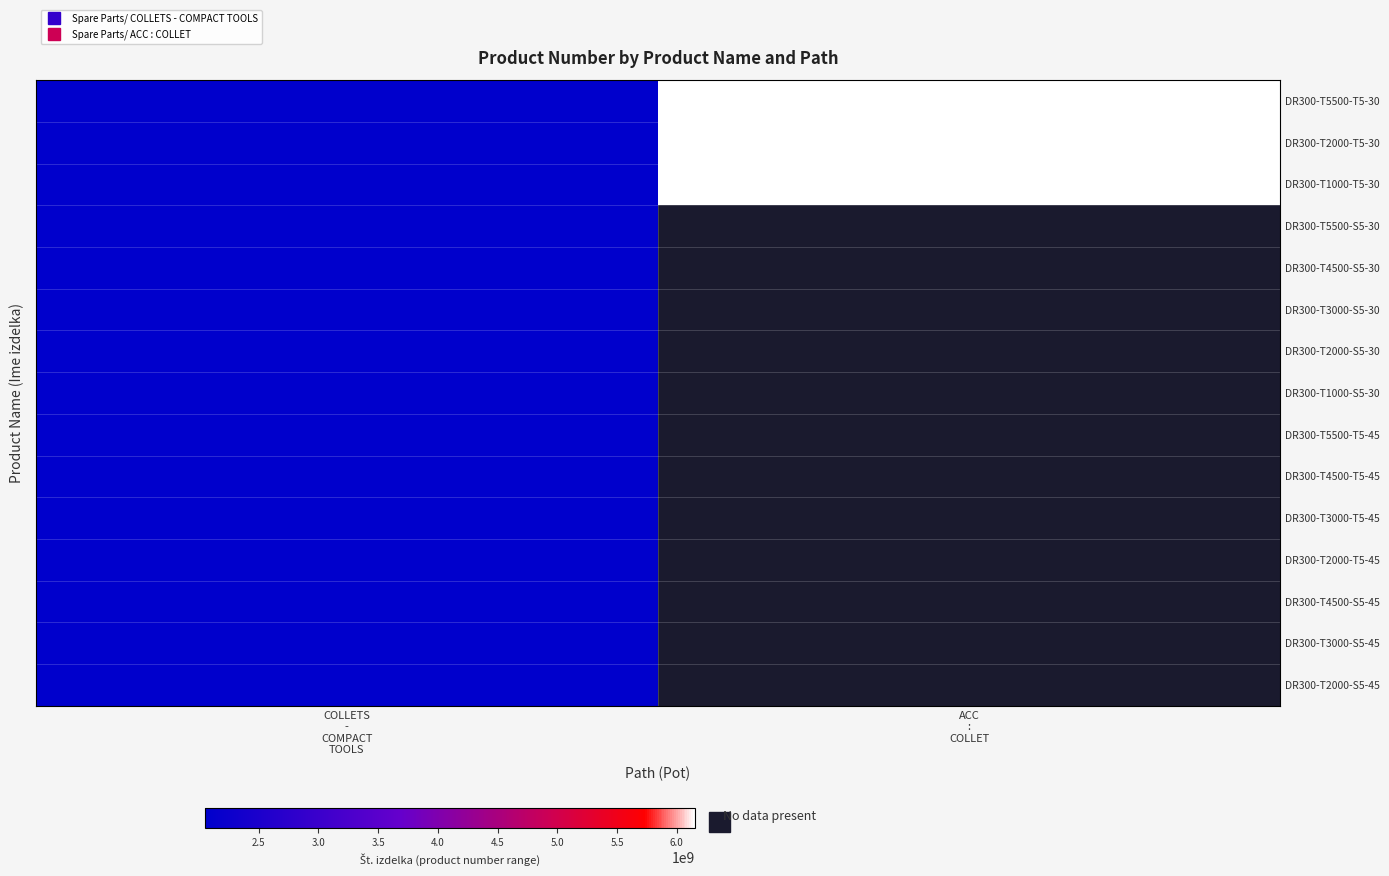

Rank the series at ACC : COLLET from highest to lowest value.

DR300-T1000-T5-30, DR300-T5500-S5-30, DR300-T4500-S5-30, DR300-T3000-S5-30, DR300-T2000-S5-30, DR300-T1000-S5-30, DR300-T5500-T5-45, DR300-T4500-T5-45, DR300-T3000-T5-45, DR300-T2000-T5-45, DR300-T4500-S5-45, DR300-T3000-S5-45, DR300-T2000-S5-45, DR300-T2000-T5-30, DR300-T5500-T5-30